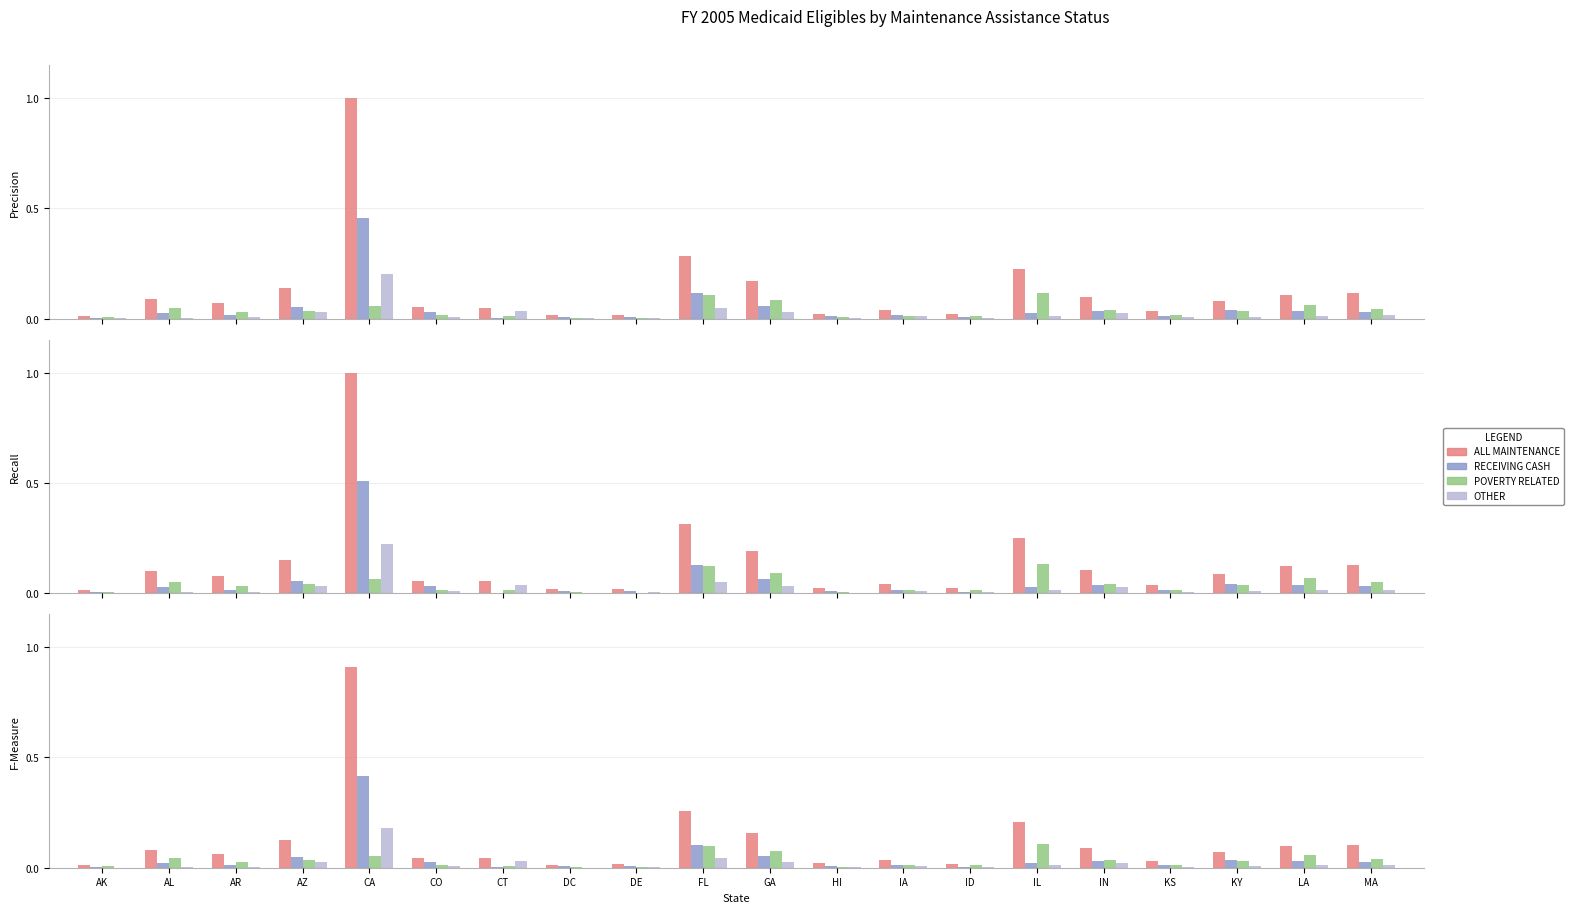

What is the label of the 5th bar from the left?

CA